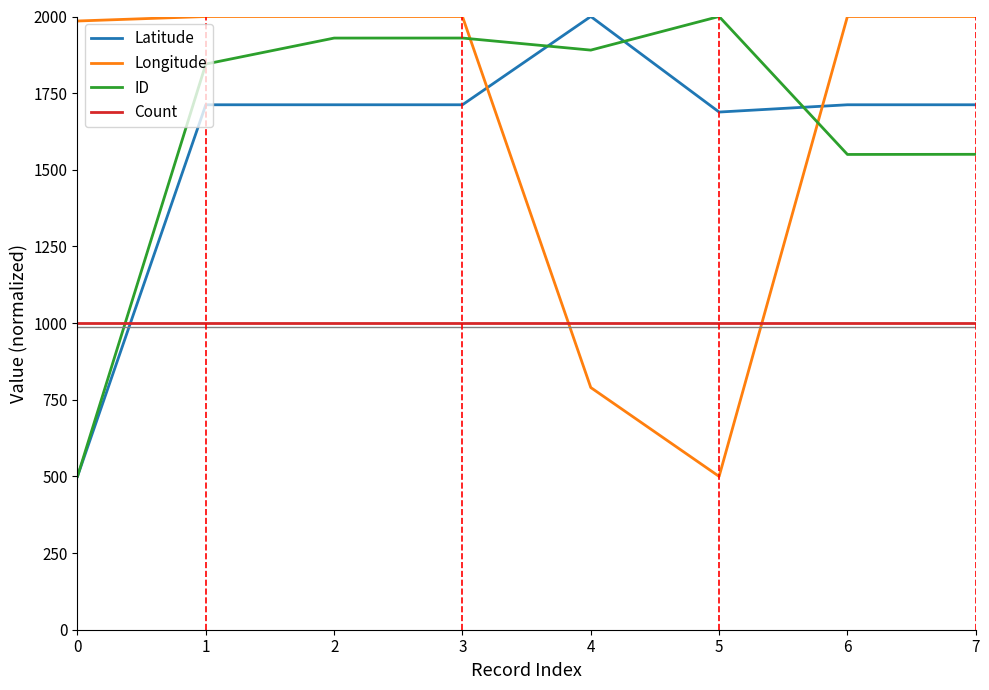

How many times do Count and Longitude cross each other?

2